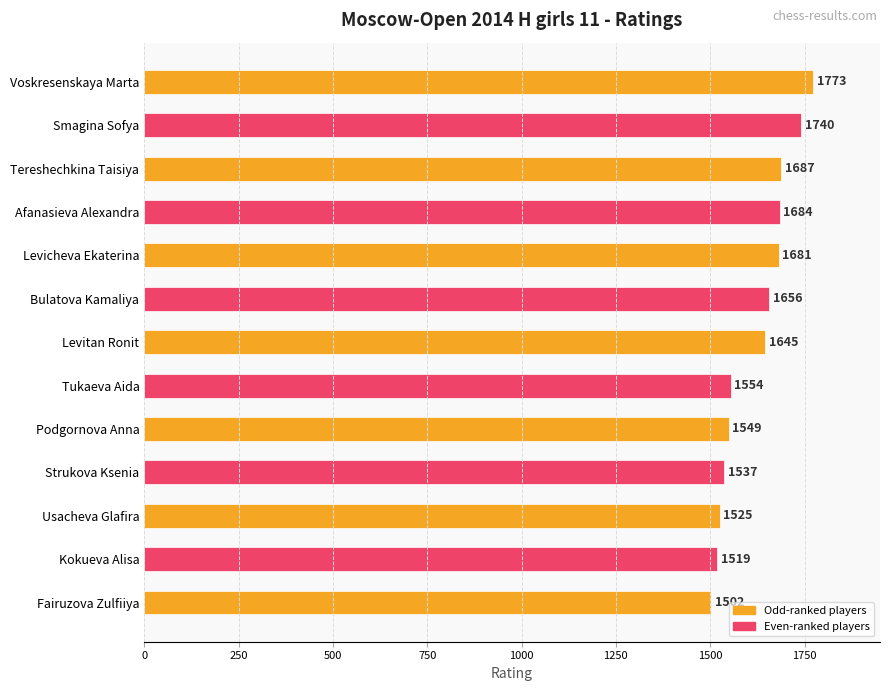

How many data points are less than 1645?

6